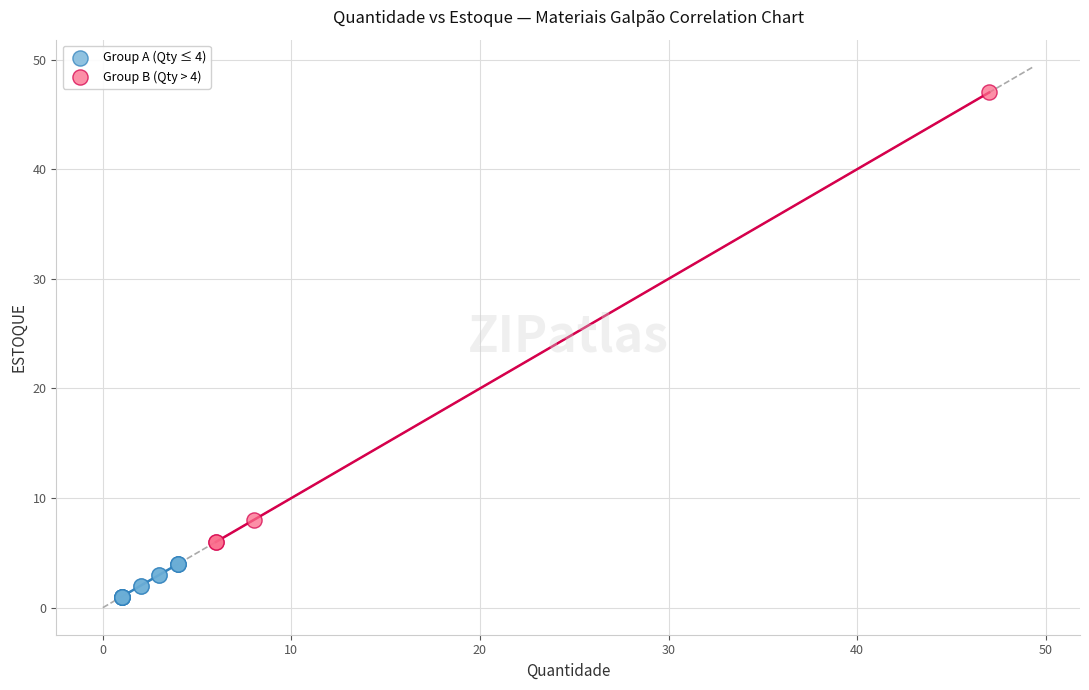

Which series has the largest Y range (max minus min)?

Group B (Qty > 4)